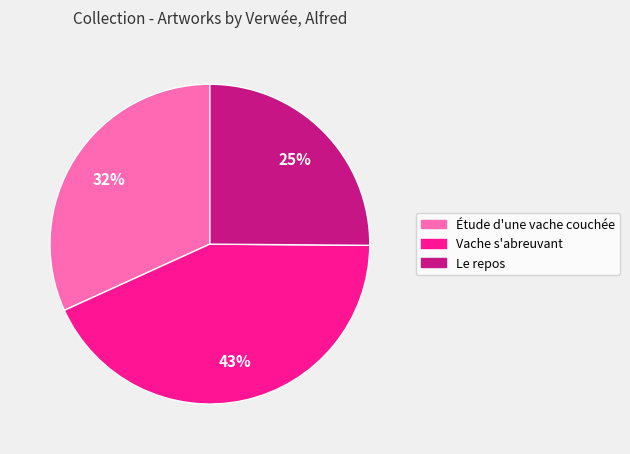

To the nearest percent, what percentage of the pie is Étude d'une vache couchée?

32%